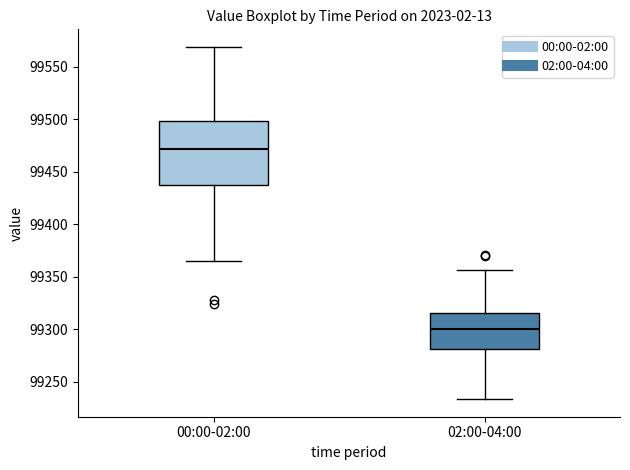

Reading left to right, transcribe this box plot: for each box, give where its median line is, the range the box spans, and where its two whiskers end, as read against the y-axis. The values are not printed on the chart, so give them approximately, as read against the axis.

00:00-02:00: median 99470, box 99435 to 99500, whiskers 99365 to 99570
02:00-04:00: median 99300, box 99280 to 99315, whiskers 99235 to 99355